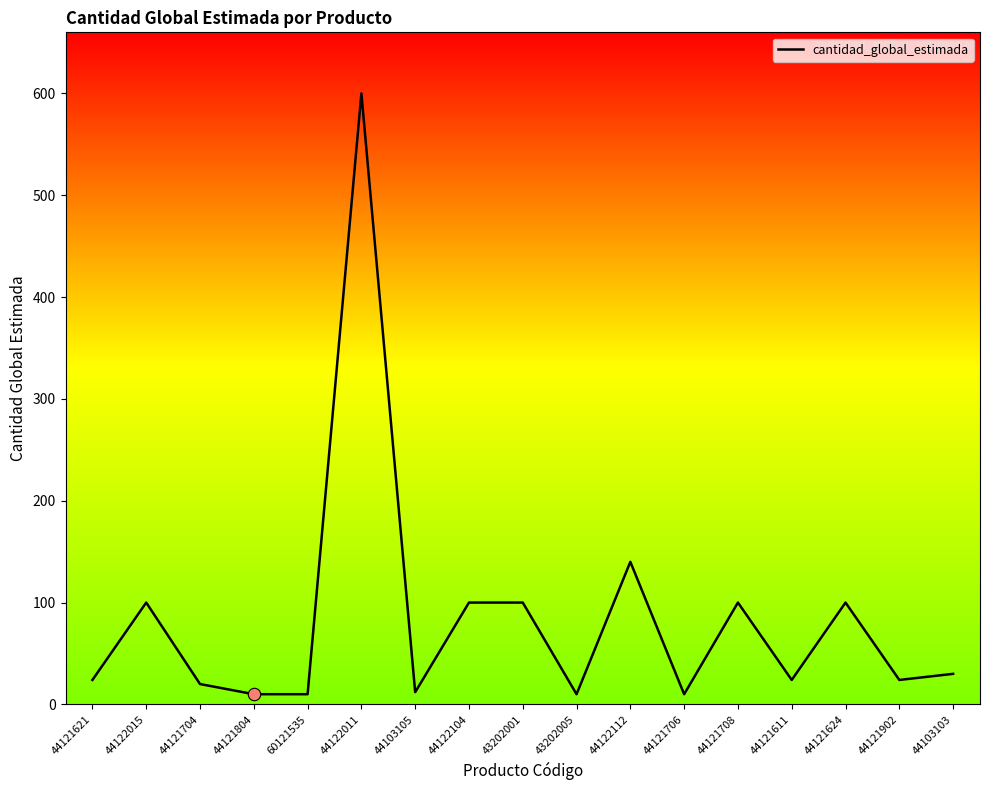

Which has a higher value, 44121624 or 44121902?

44121624